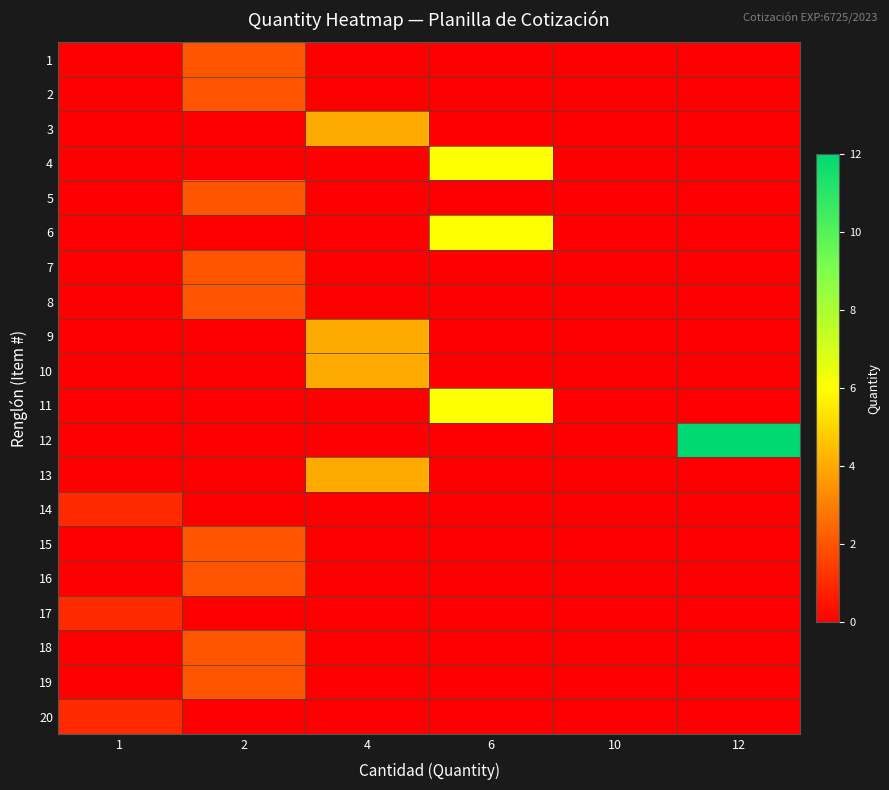

Which category has the highest value across all series?

12